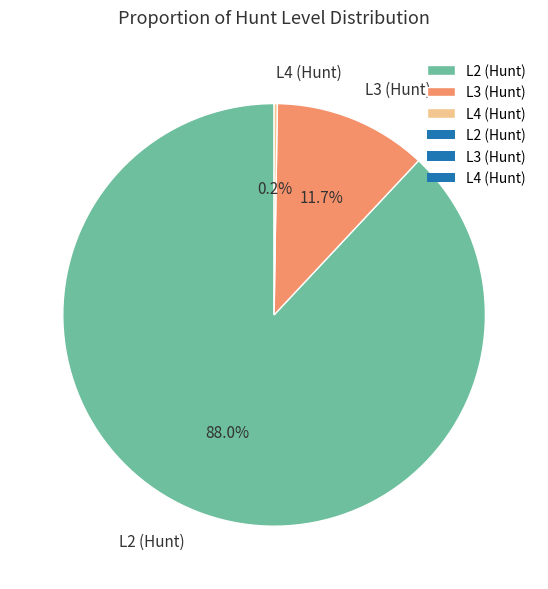

Is the sum of L2 (Hunt) and L3 (Hunt) greater than half?

Yes